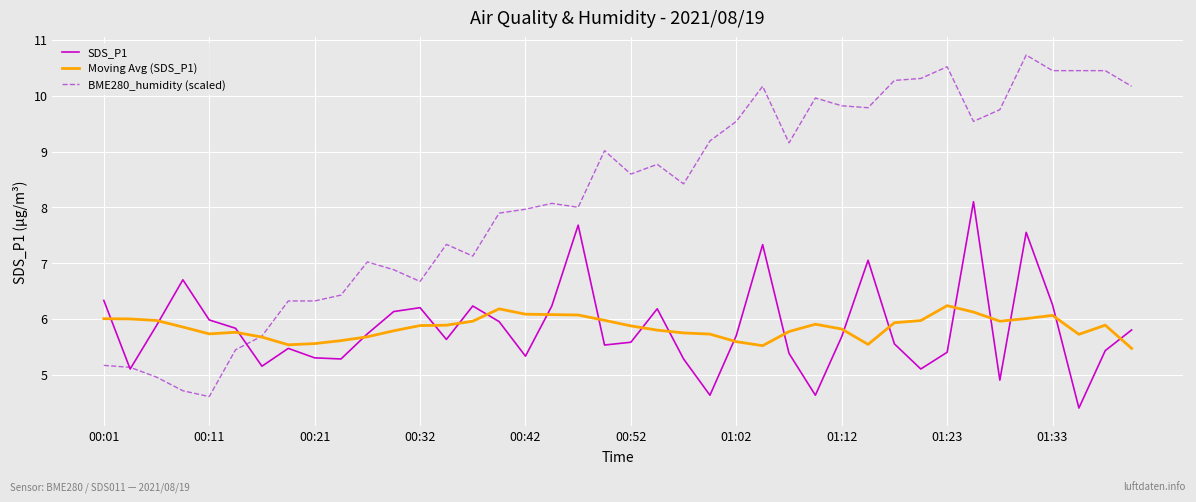

What is the maximum value for Moving Avg (SDS_P1)?

6.2